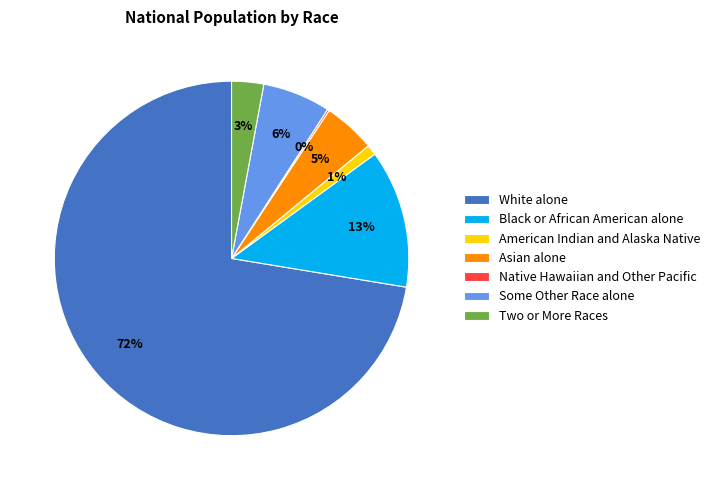

Does Black or African American alone account for over 50% of the chart?

No